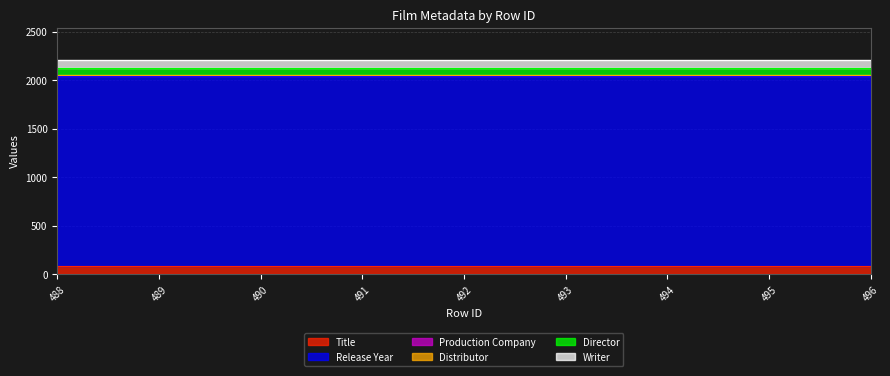

Reading left to right, list all the values displayed in this chart.

Title: 89	89	89	89	89	89	89	89	89
Release Year: 1962	1962	1962	1962	1962	1962	1962	1962	1962
Production Company: 5	5	5	5	5	5	5	5	5
Distributor: 4	4	4	4	4	4	4	4	4
Director: 69	69	69	69	69	69	69	69	69
Writer: 82	82	82	82	82	82	82	82	82